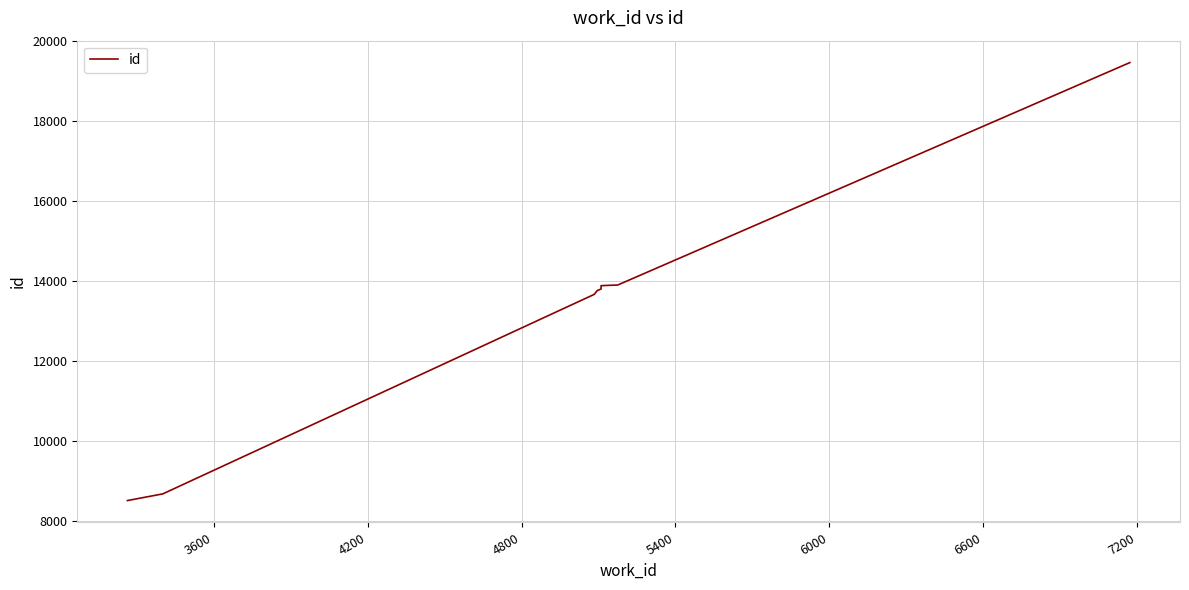

How many values are below 13767?

5